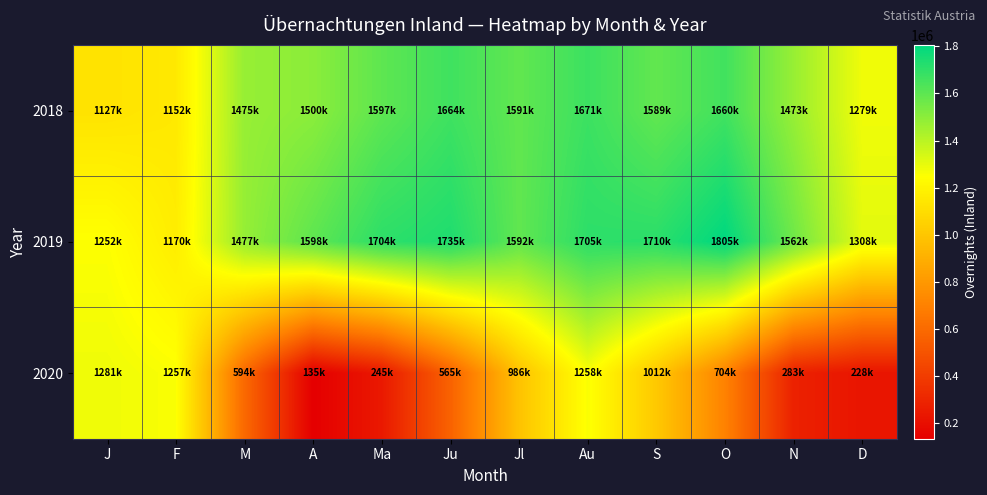

Which series has the largest total across all categories?

2019